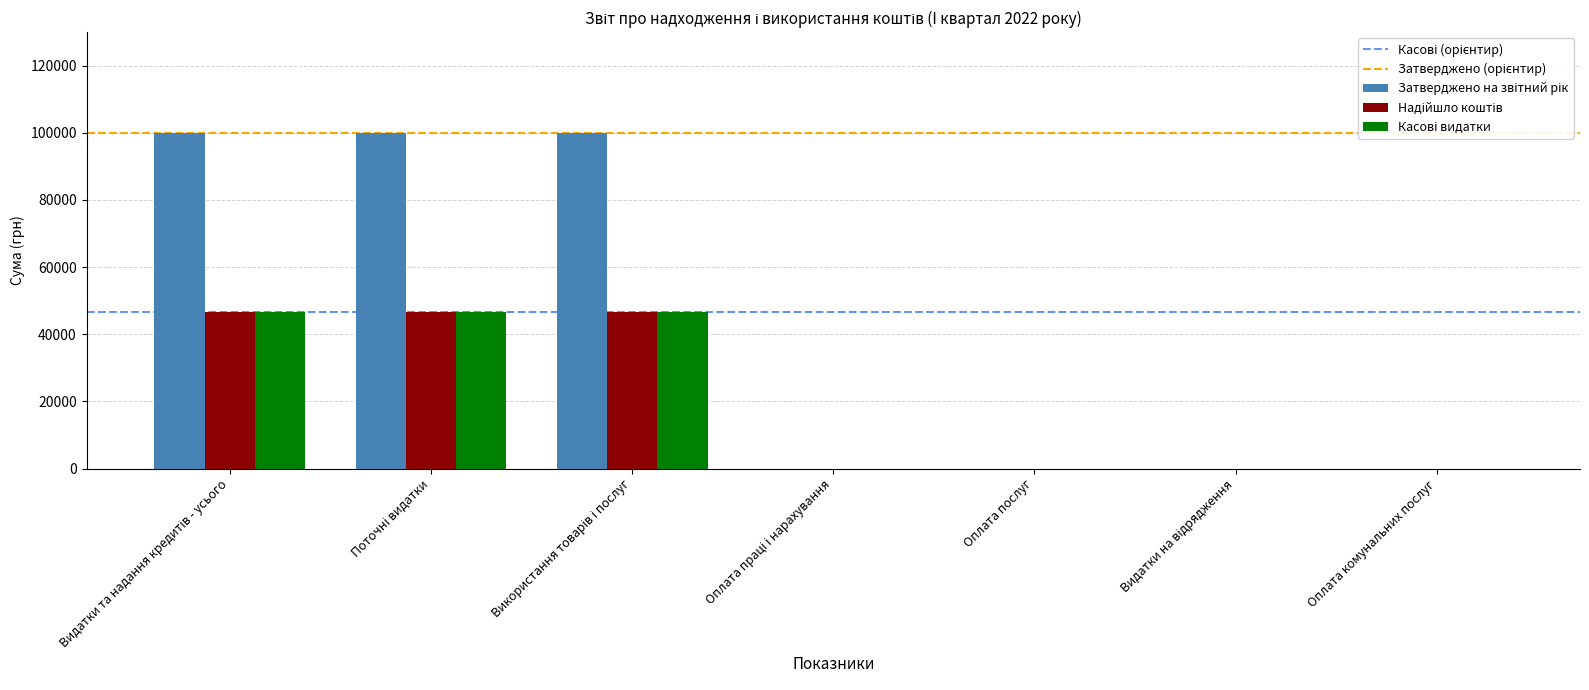

What is the greatest value displayed?

100000